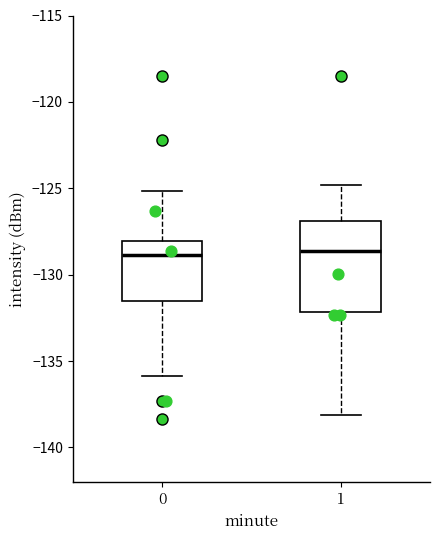

Reading left to right, transcribe this box plot: for each box, give where its median line is, the range the box spans, and where its two whiskers end, as read against the y-axis. The values are not printed on the chart, so give them approximately, as read against the axis.

0: median -129.0, box -131.5 to -128.0, whiskers -136.0 to -125.0
1: median -128.5, box -132.0 to -127.0, whiskers -138.0 to -125.0